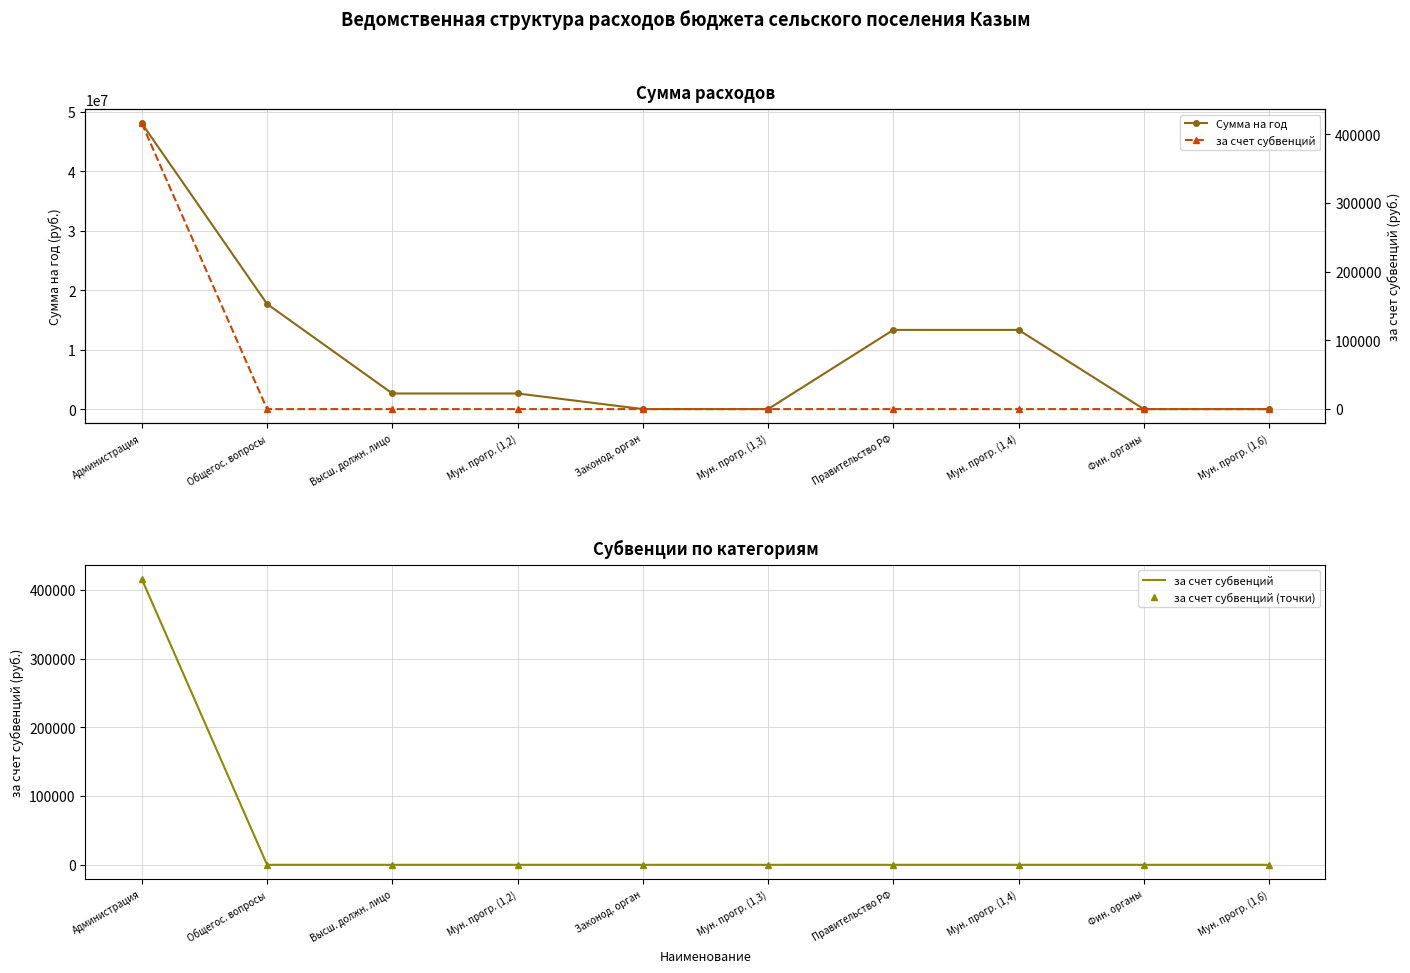

Where is за счет субвенций (точки) nearest to the value 207850?

Администрация